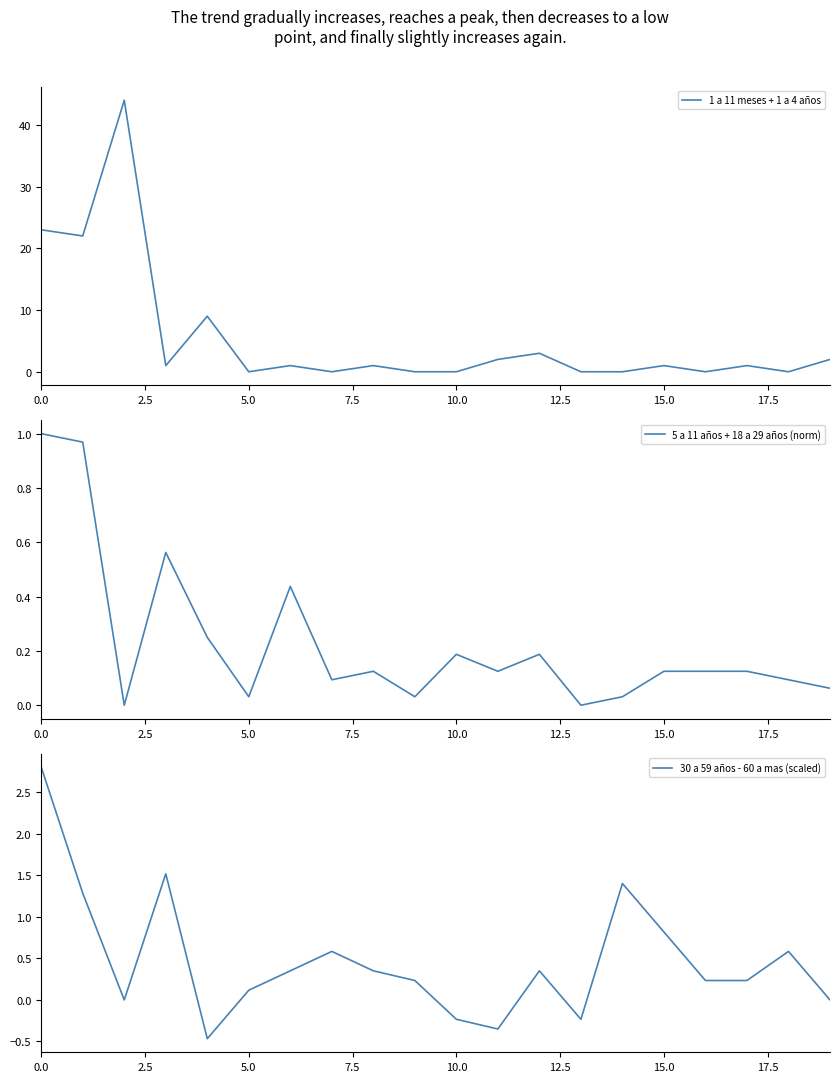

What is the maximum value for 30 a 59 años - 60 a mas (scaled)?

2.8